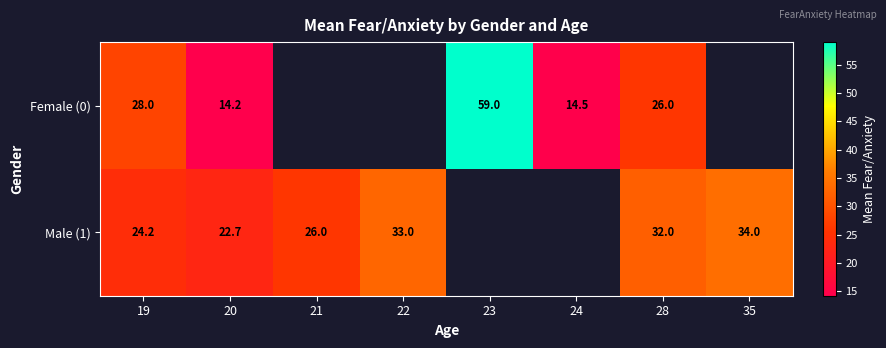

What is the difference between the Male (1) values at 28 and 22?

1.0